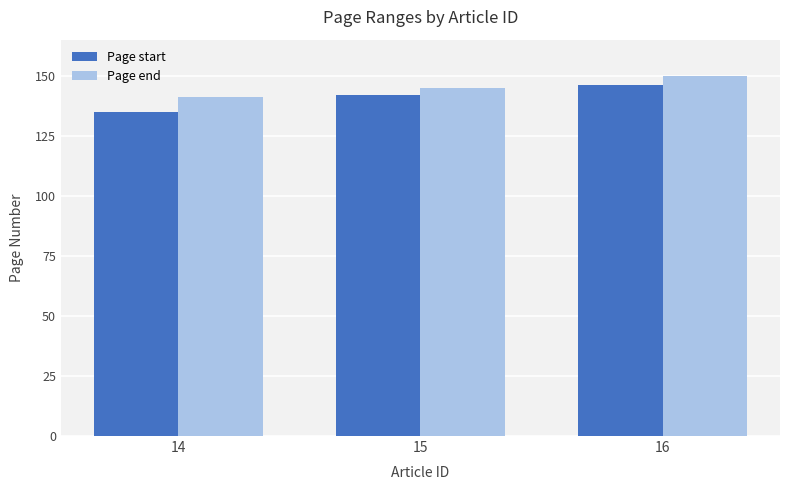

Count the number of data series in this chart.

2